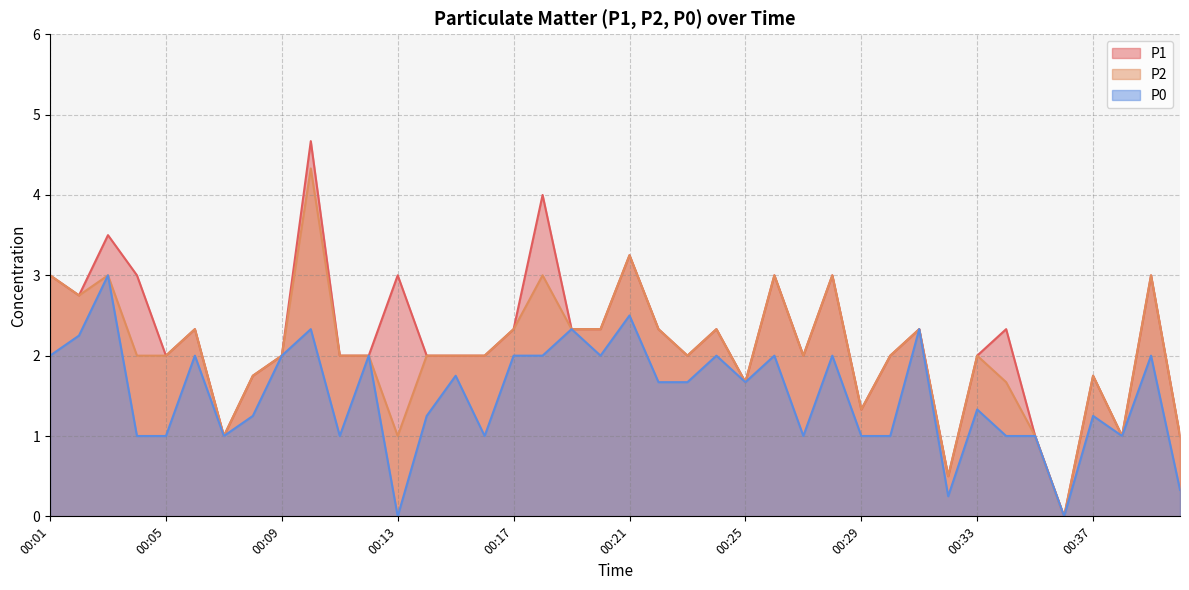

What is the sum of the P1 values at 00:33 and 00:13?

5.0